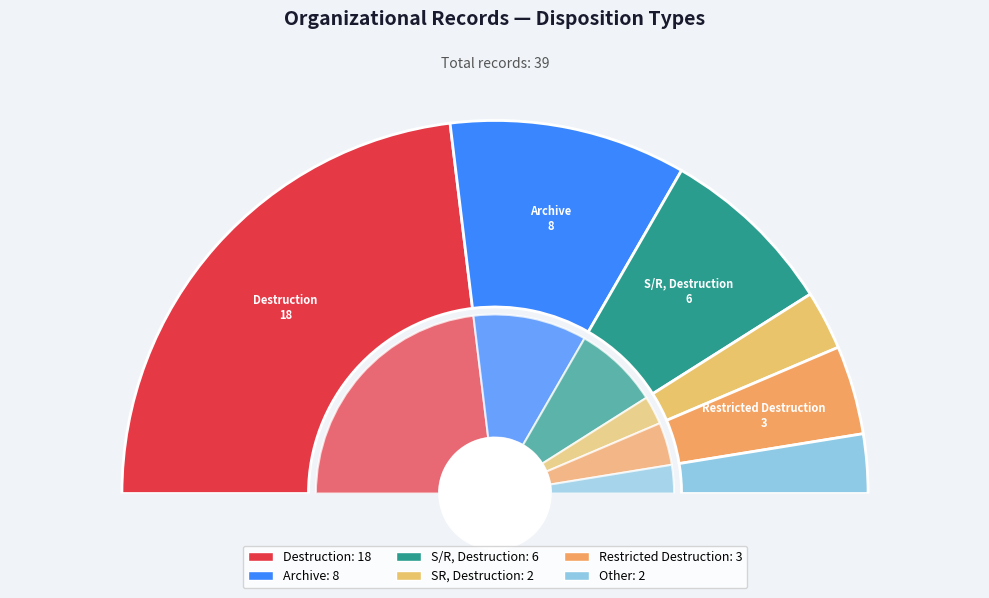

Which slice is the smallest?

SR, Destruction